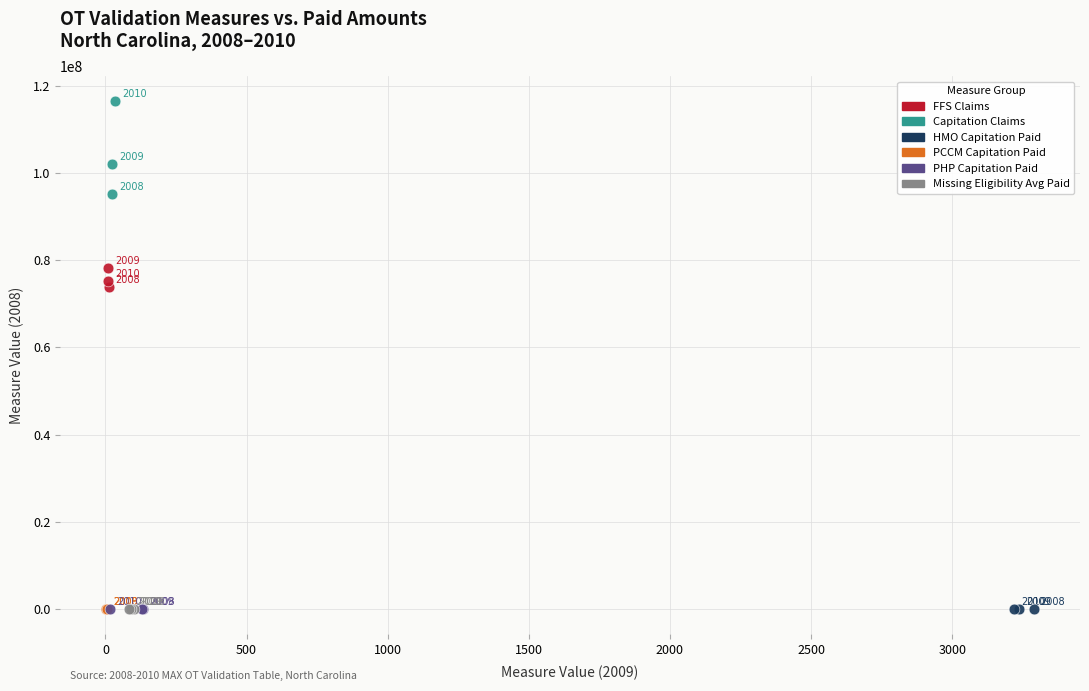

Which series reaches the maximum Y coordinate?

Capitation Claims